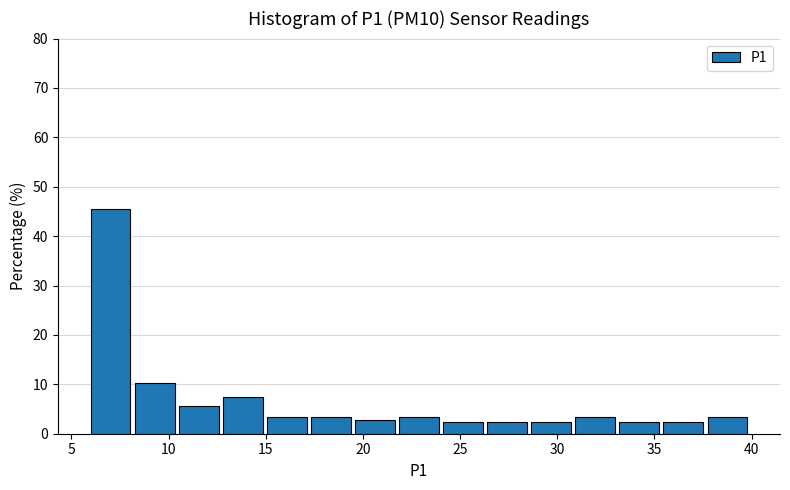

Over which range of the x-axis is the bar tallest?

6.0 to 8.5